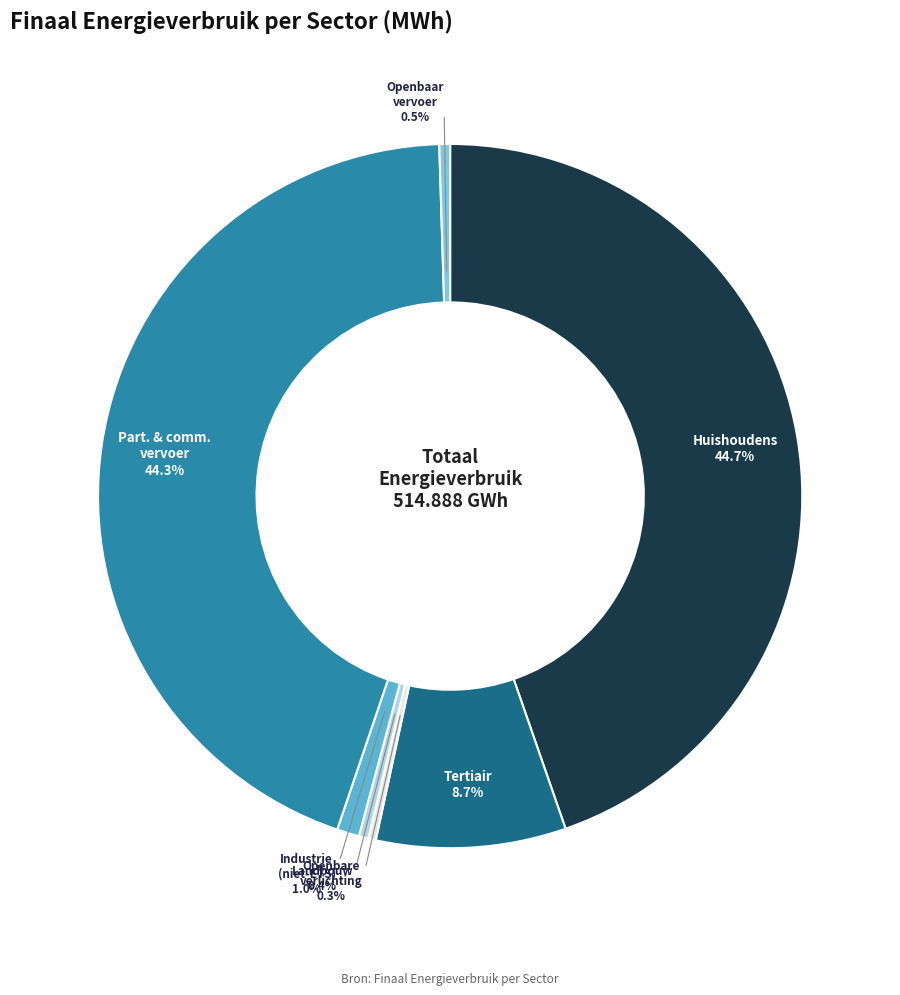

Is there any slice that represents more than half of the pie?

No